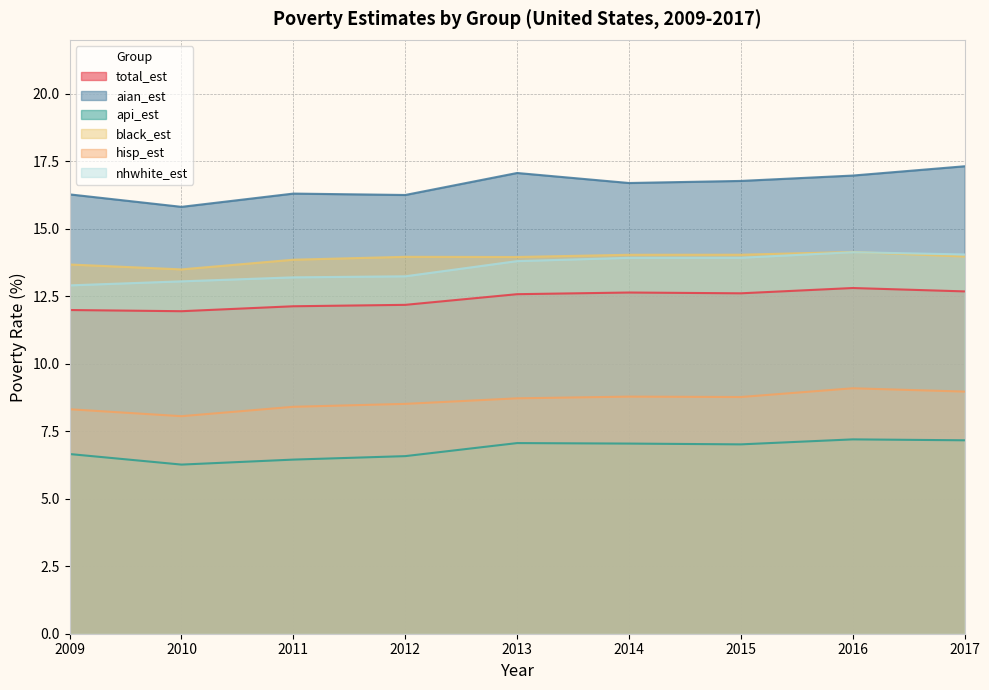

List the labels in order of aian_est value, largest first.

2017, 2013, 2016, 2015, 2014, 2011, 2009, 2012, 2010